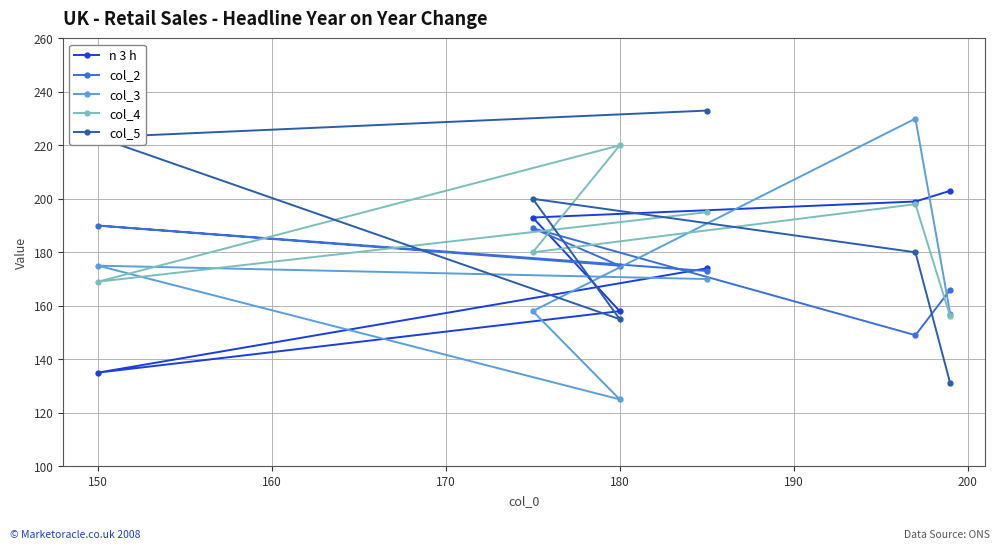

After their last crossing, which series has the higher values: n 3 h or col_4?

n 3 h